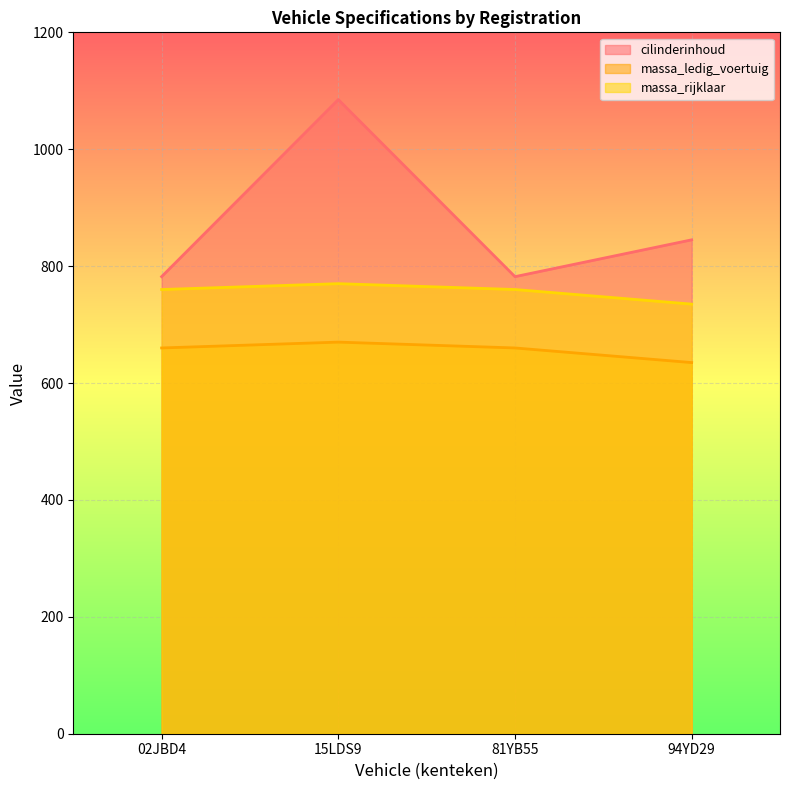

Rank the categories by massa_rijklaar value from lowest to highest.

94YD29, 02JBD4, 81YB55, 15LDS9